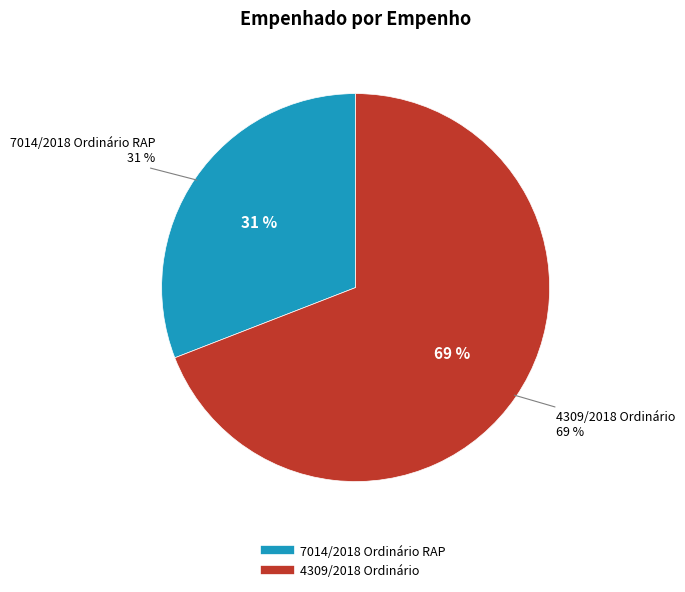

To the nearest percent, what is the combined percentage of 4309/2018 Ordinário and 7014/2018 Ordinário RAP?

100%